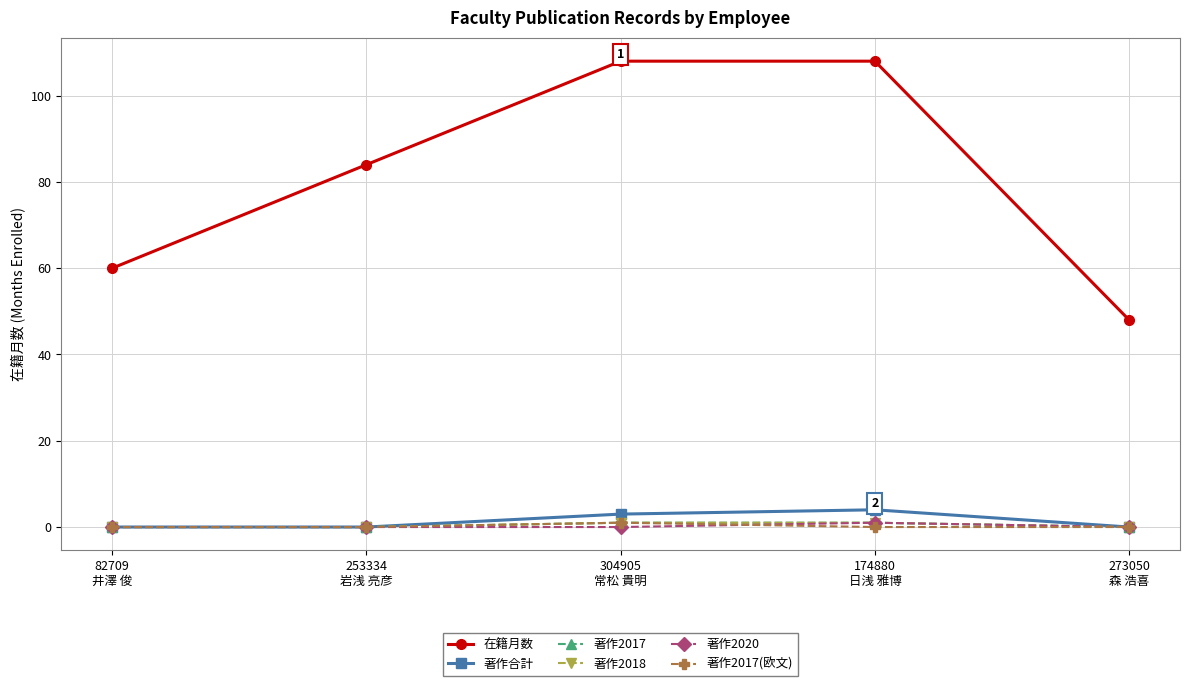

Rank the series at 82709
井澤 俊 from lowest to highest value.

著作合計, 著作2017, 著作2018, 著作2020, 著作2017(欧文), 在籍月数